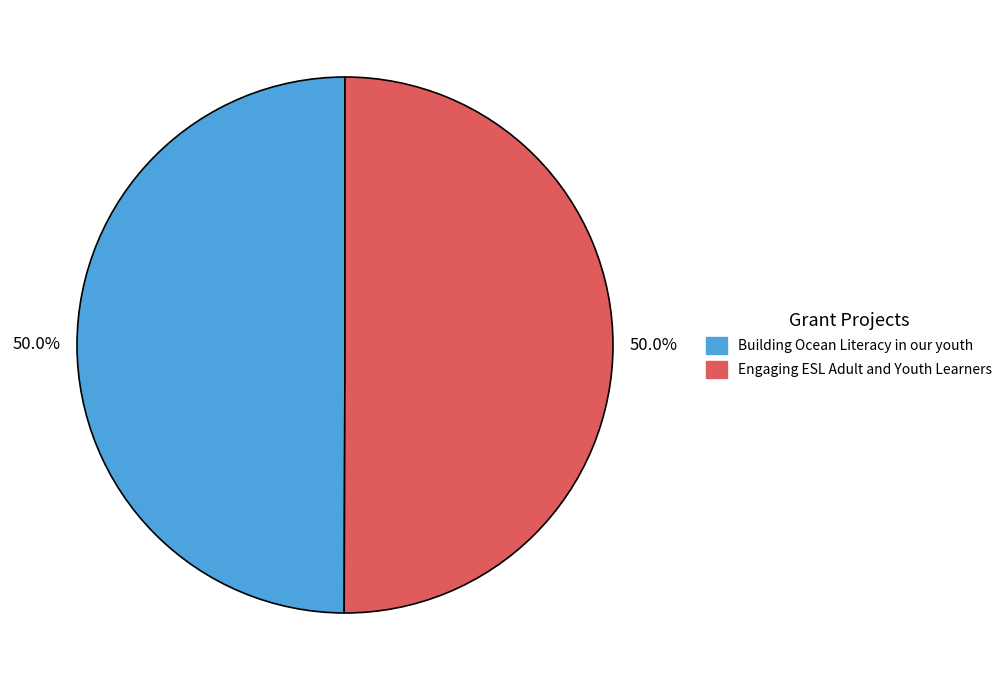

Is it true that Engaging ESL Adult and Youth Learners is 57% of the pie?

False